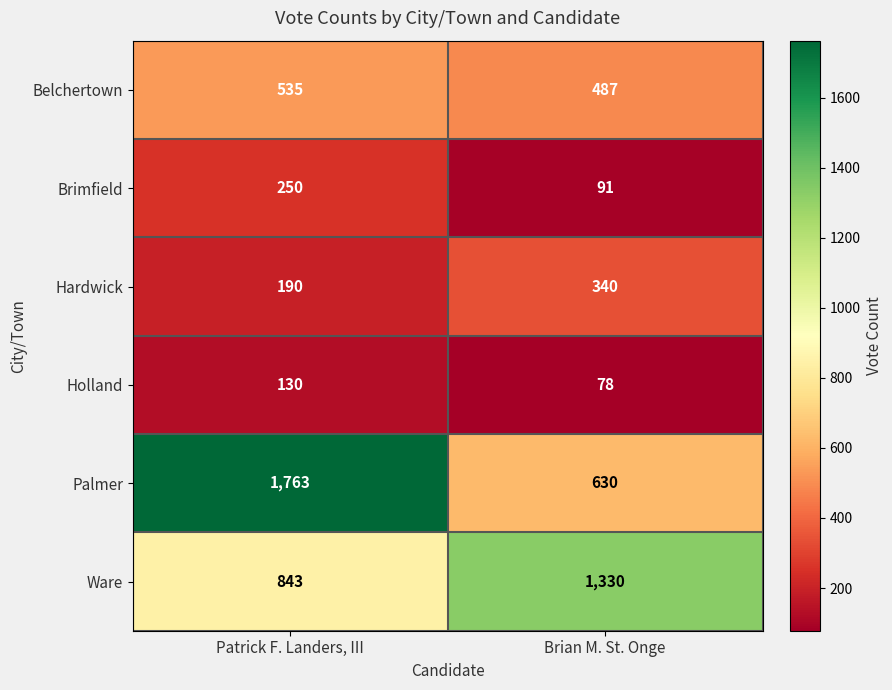

How many series are shown in this chart?

6